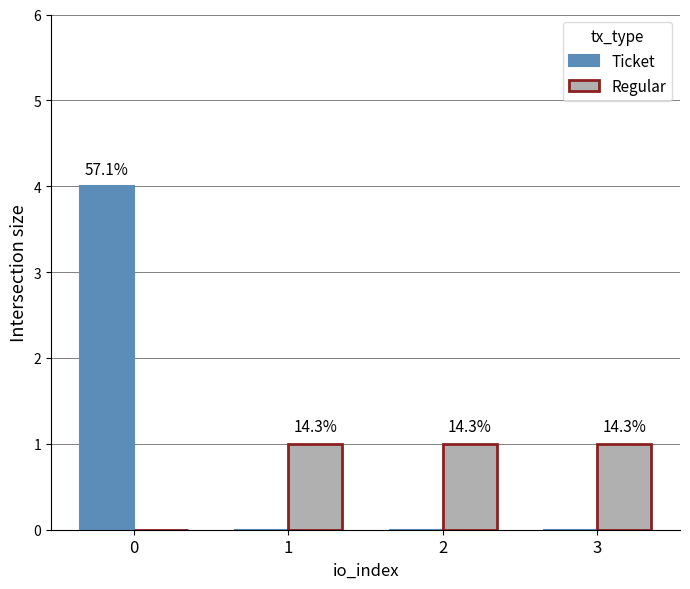

What are all the series names shown in the legend?

Ticket, Regular